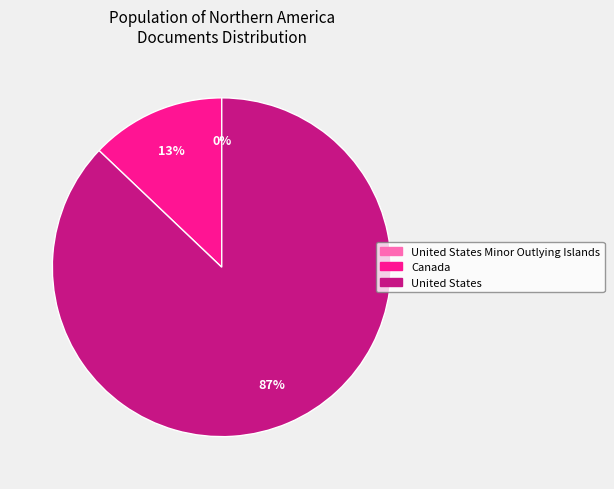

Is it true that United States is 80% of the pie?

False